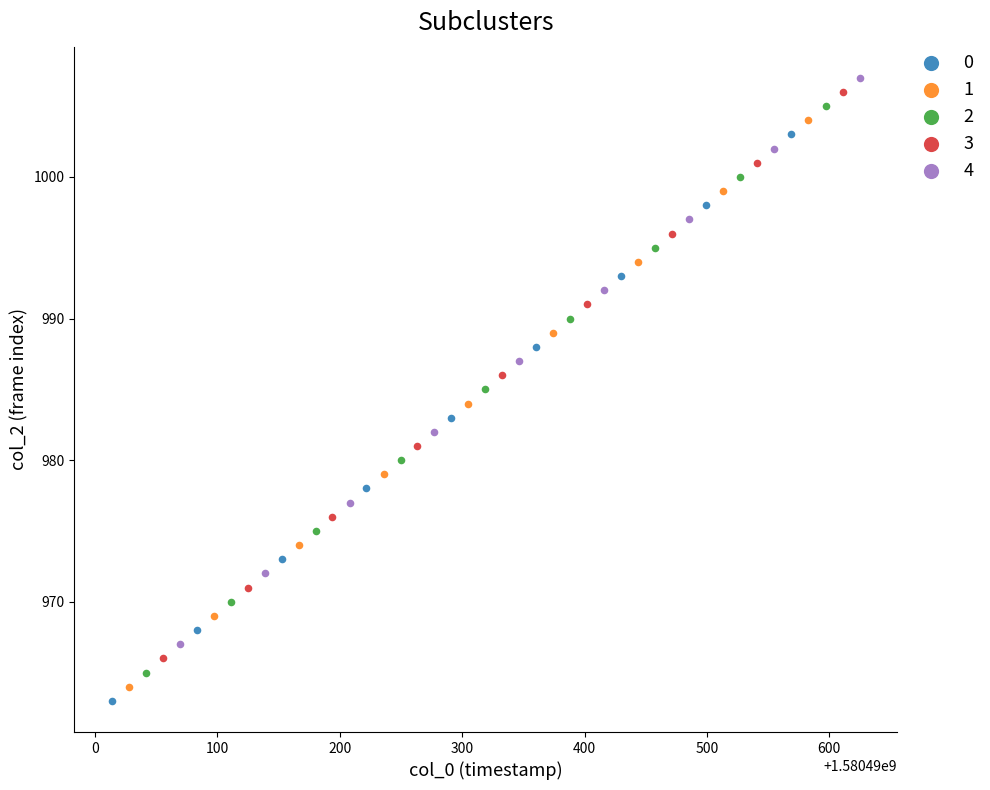

What are all the series names shown in the legend?

0, 1, 2, 3, 4